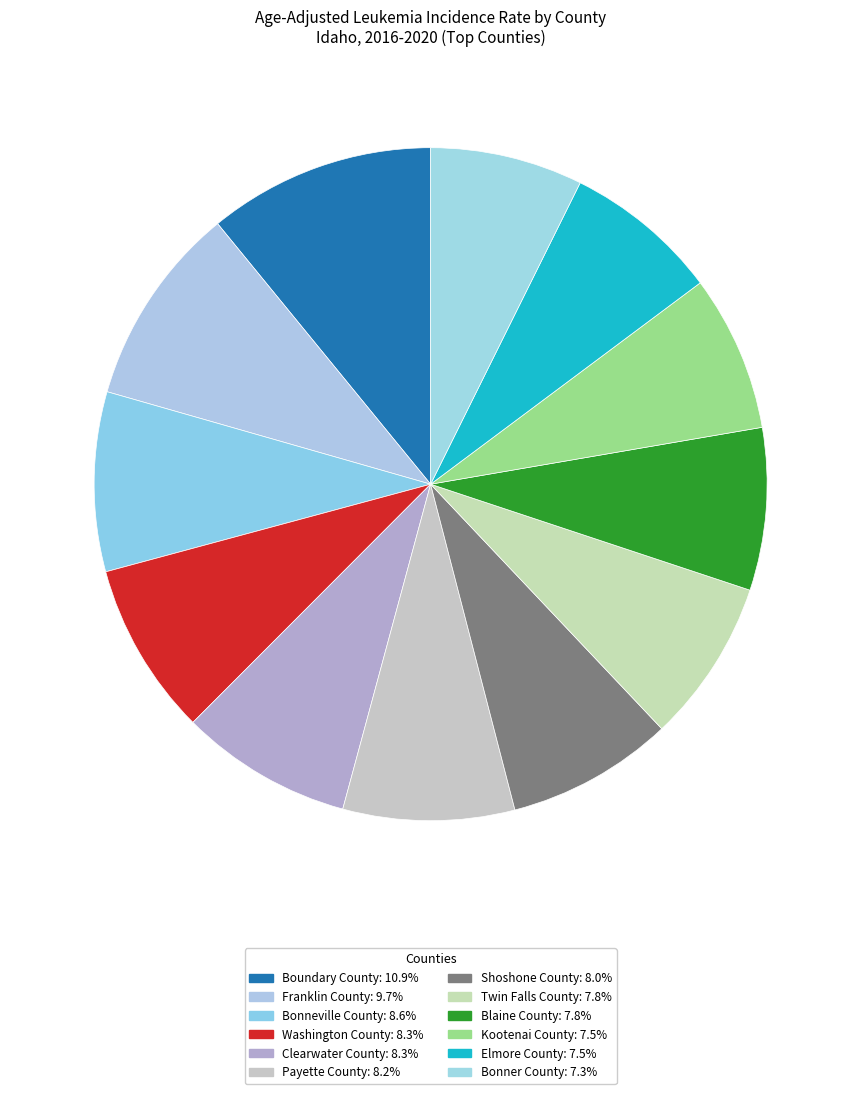

How much of the chart is everything except Franklin County?

90.3%